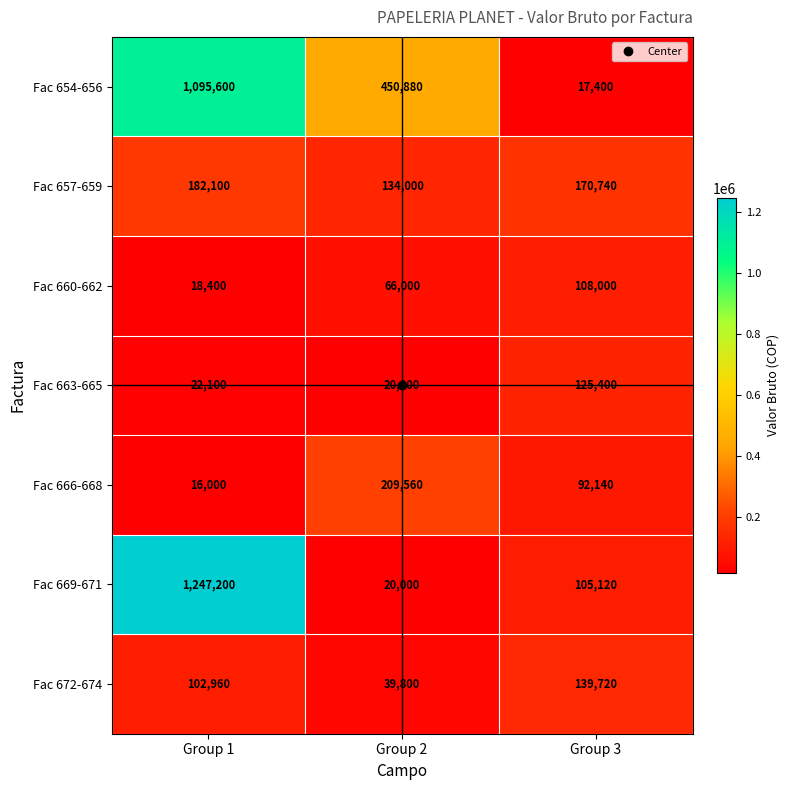

What is the total value across all series at Group 1?

2684360